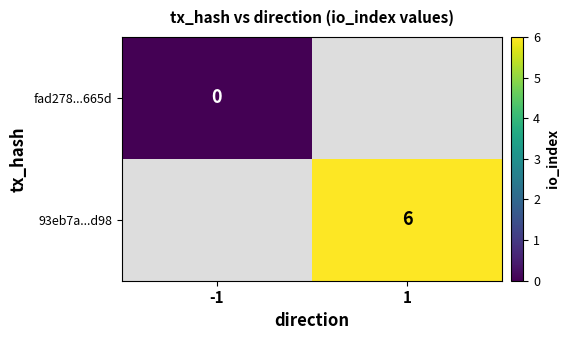

True or false: 93eb7a...d98 has a value of 4 at 1.

False